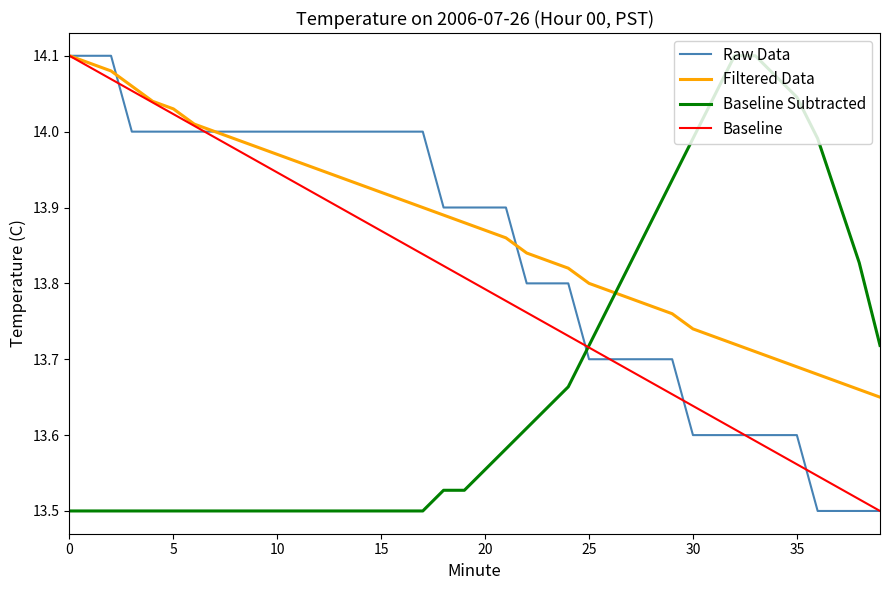

Rank the series by their average value, from lowest to highest.

Baseline Subtracted, Baseline, Raw Data, Filtered Data